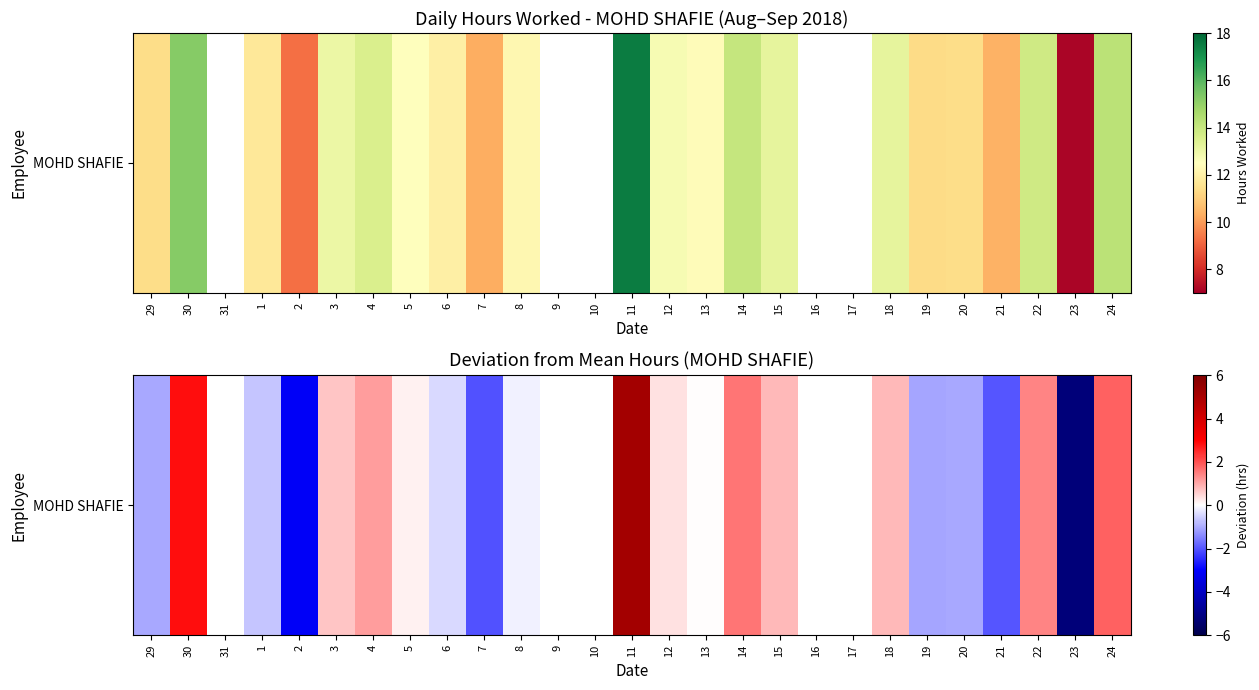

Which category has the lowest value across all series?

23